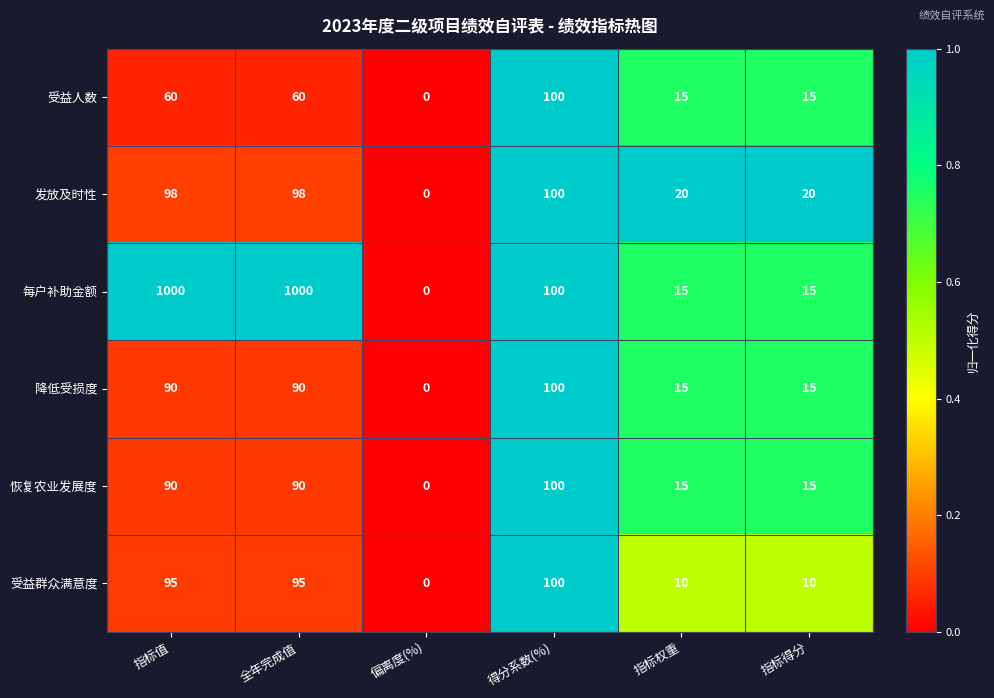

How many distinct data groups are displayed?

6